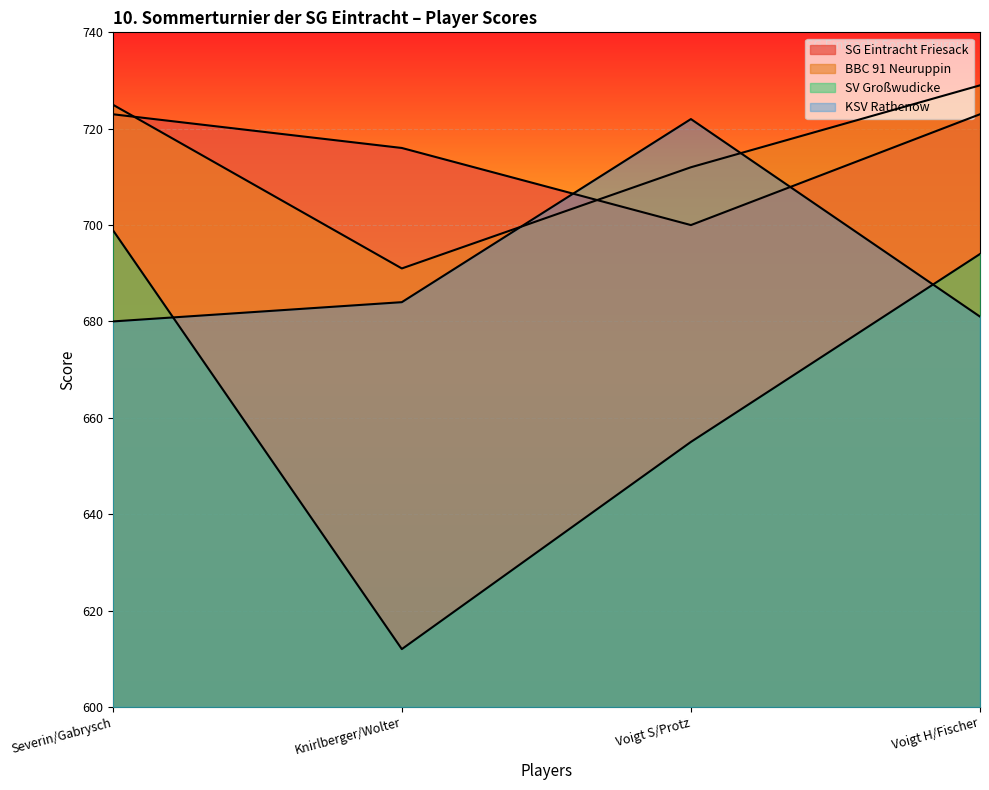

Where does the SV Großwudicke series first go above 694?

Severin/Gabrysch